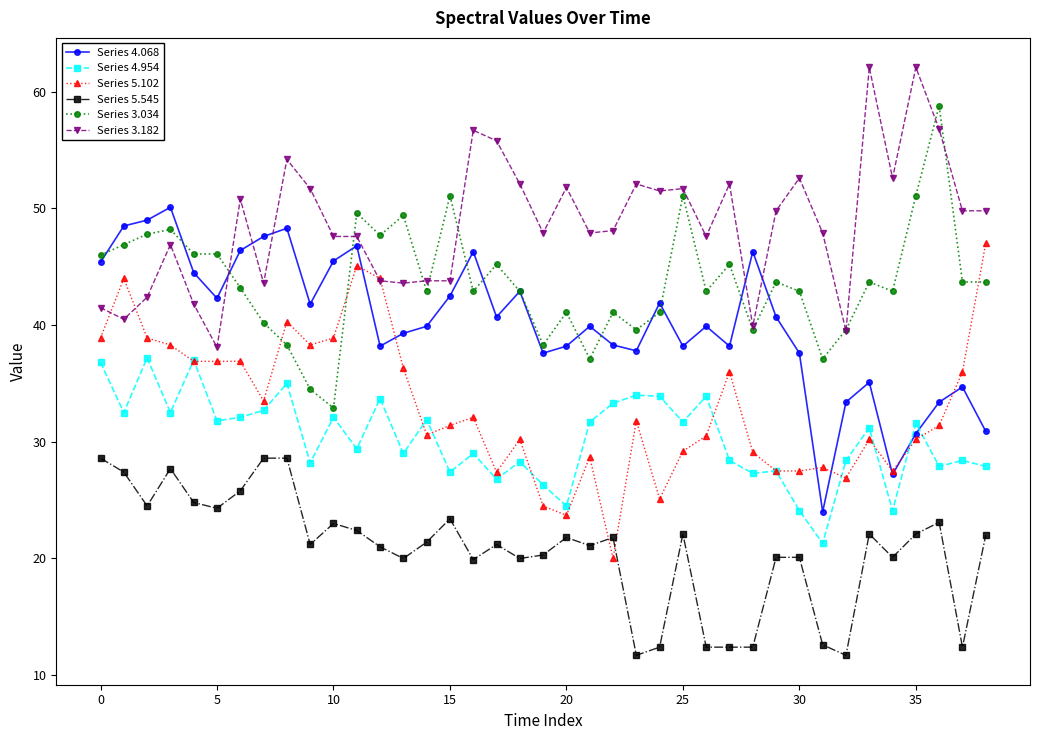

What is the maximum value shown in the chart?

62.1